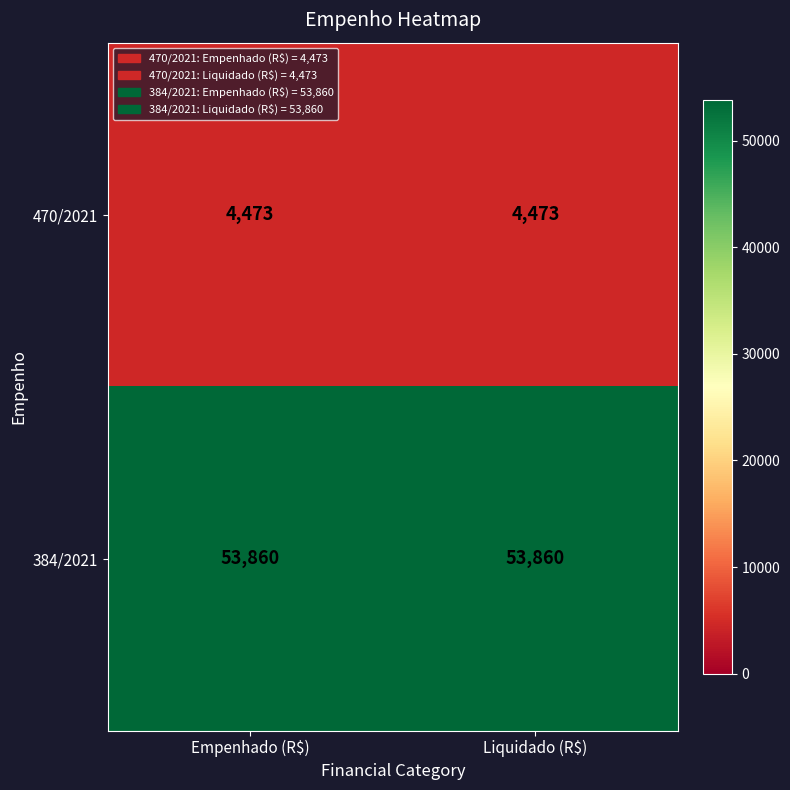

List the series in order of their overall mean, lowest first.

470/2021, 384/2021